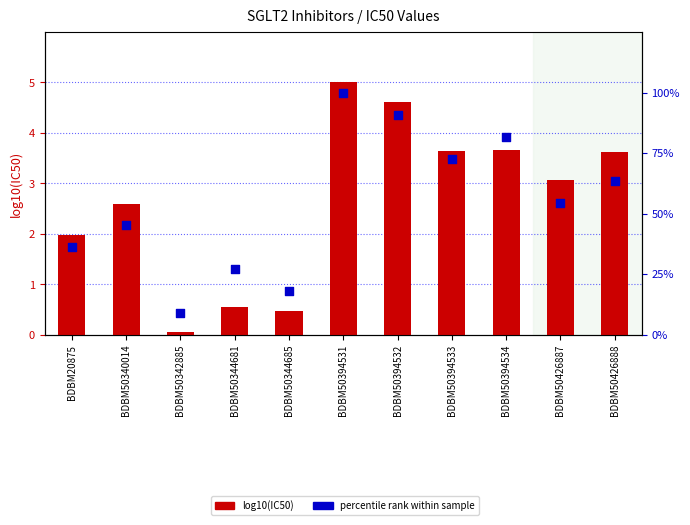

At which category is the sum across all series the highest?

BDBM50394531